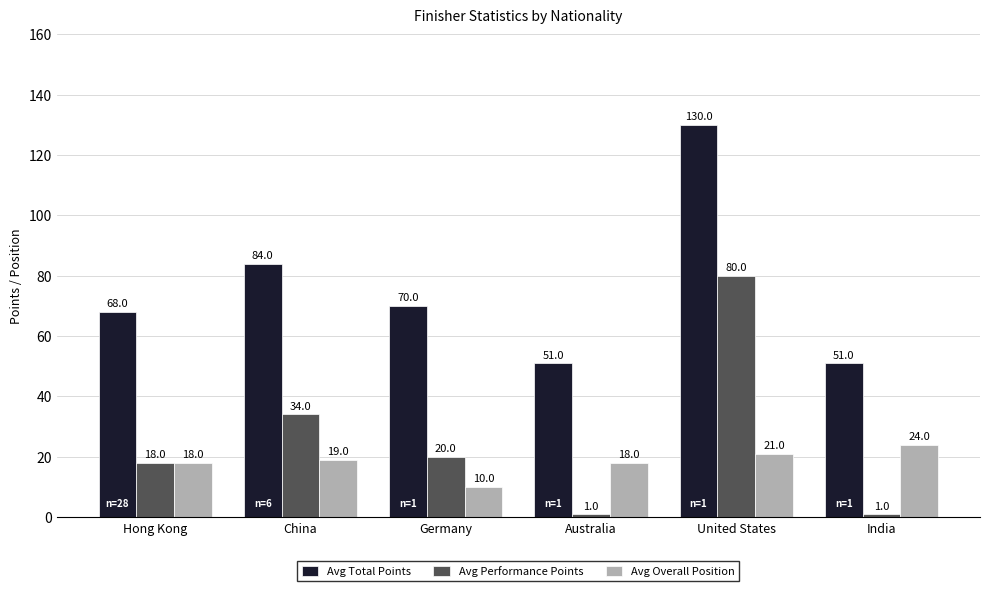

What is the sum of all Avg Performance Points values?

154